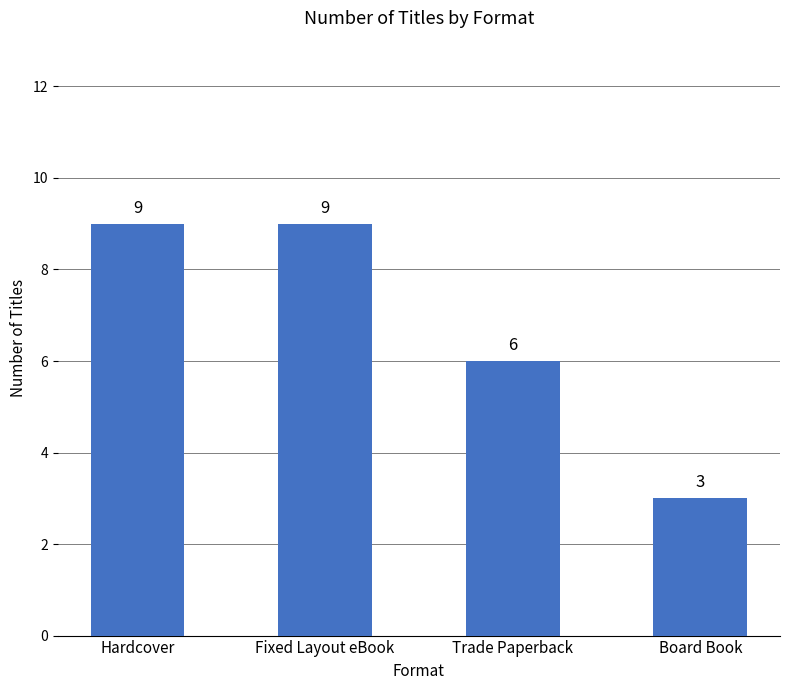

What is the maximum value shown in the chart?

9